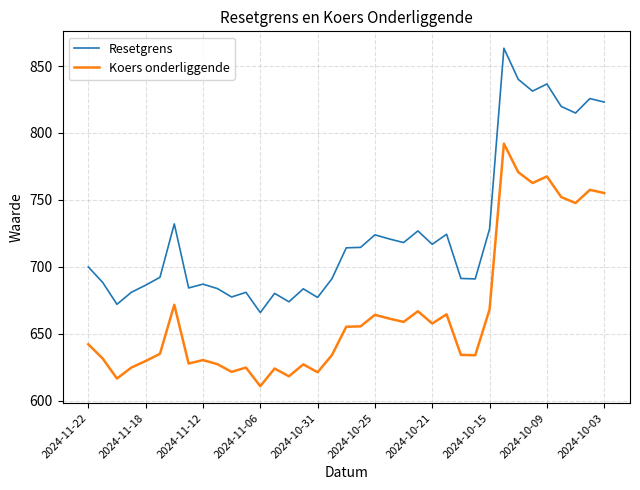

How many series are shown in this chart?

2